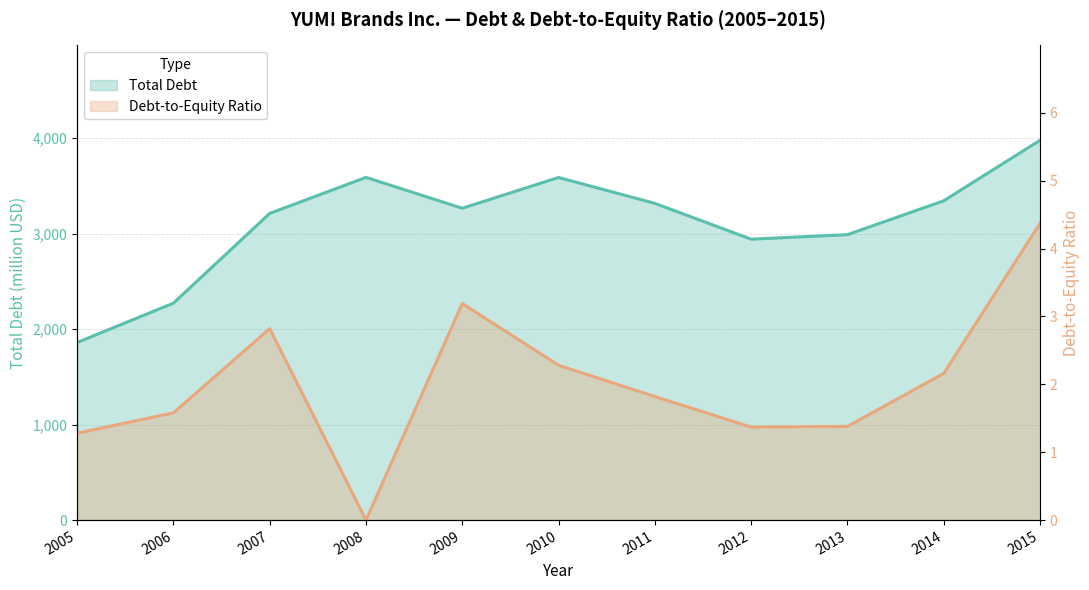

How many data points in Debt-to-Equity Ratio are above 1?

10